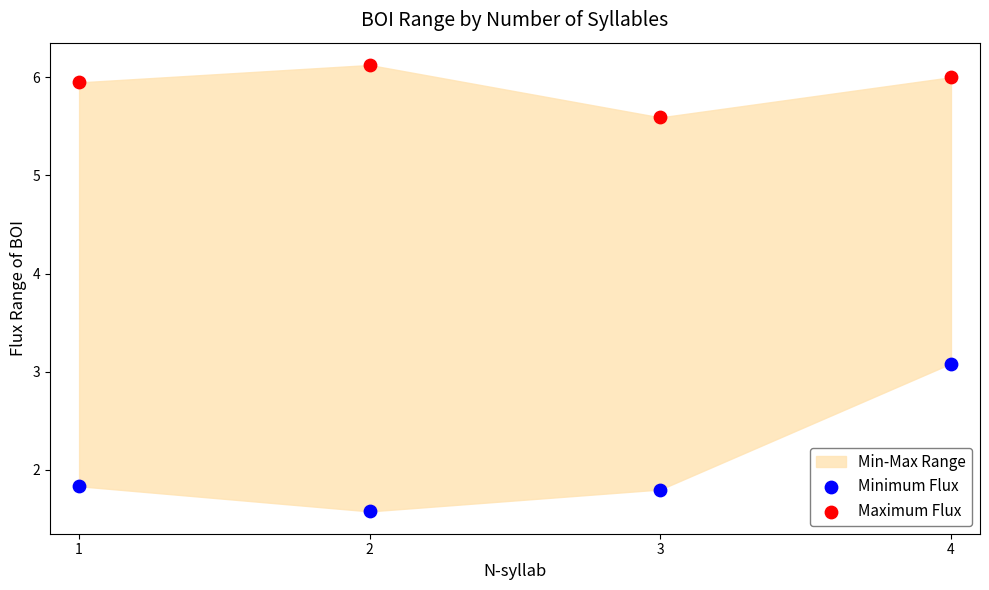

Which series contains the lowest Y value?

Minimum Flux